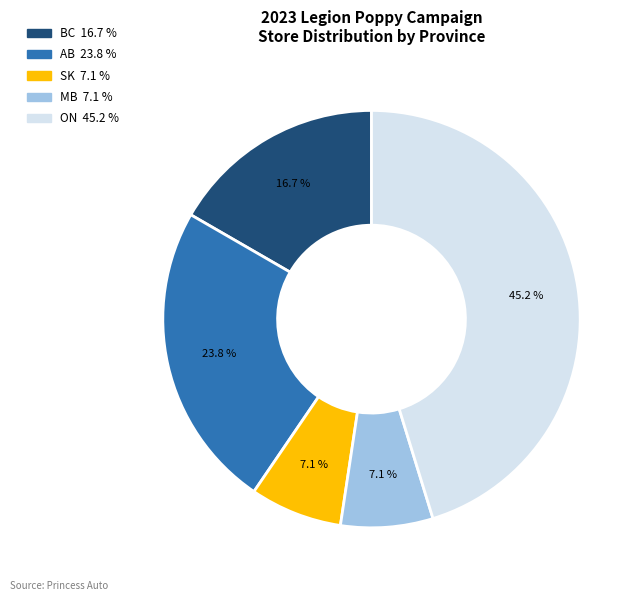

What is the largest slice in the pie chart?

ON